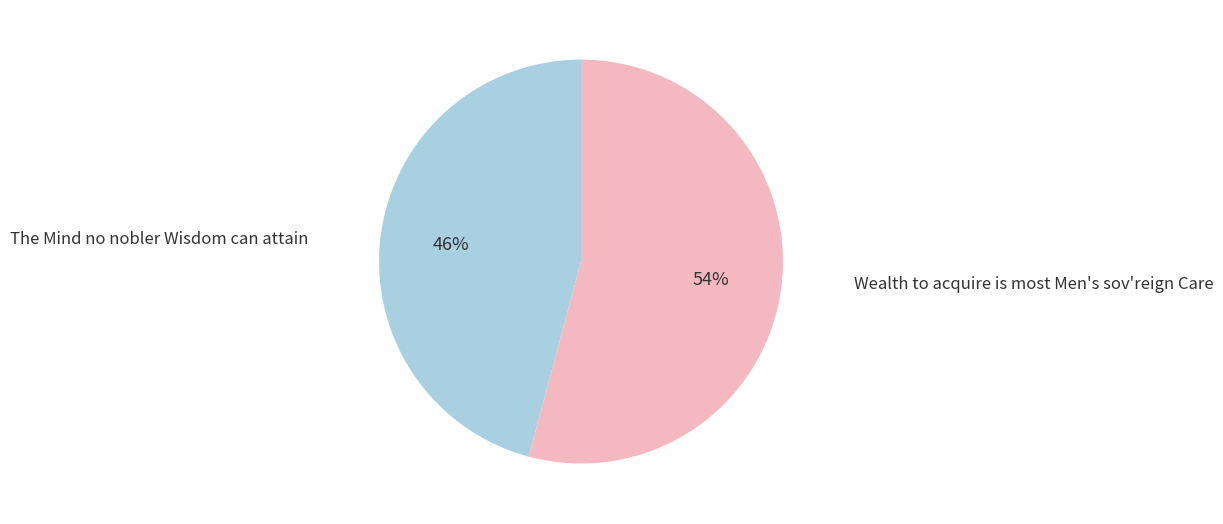

The Wealth to acquire is most Men's sov'reign Care slice represents 54% of the pie. True or false?

True